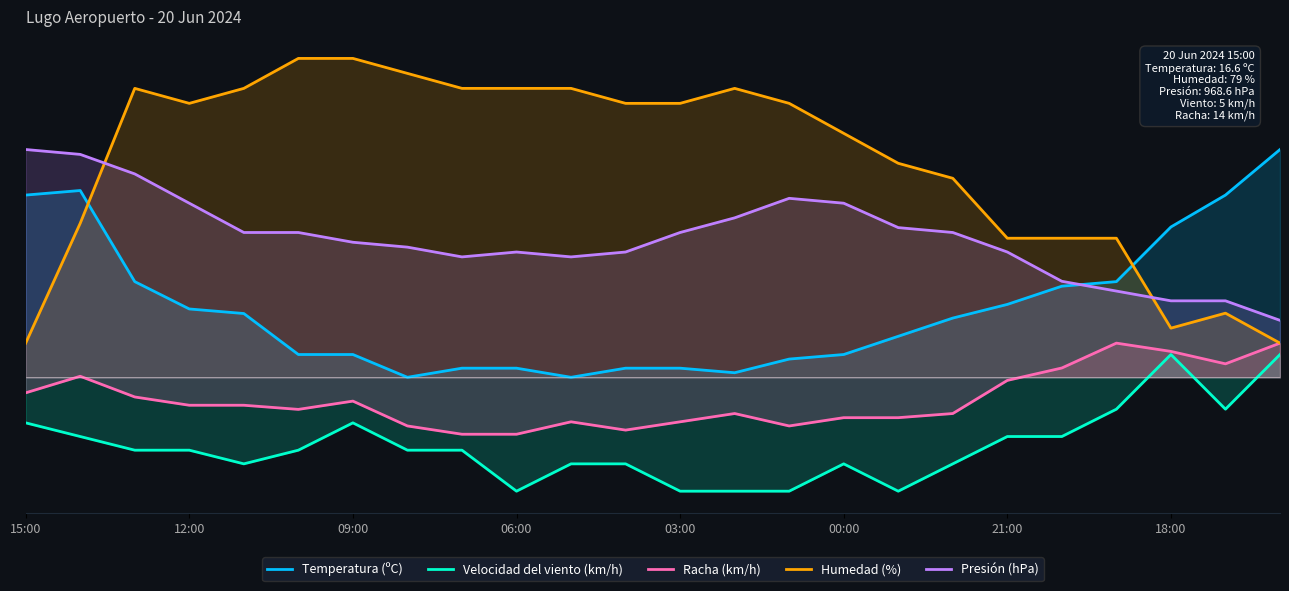

The value of Humedad (%) at 00:00 is 1.2. True or false?

False